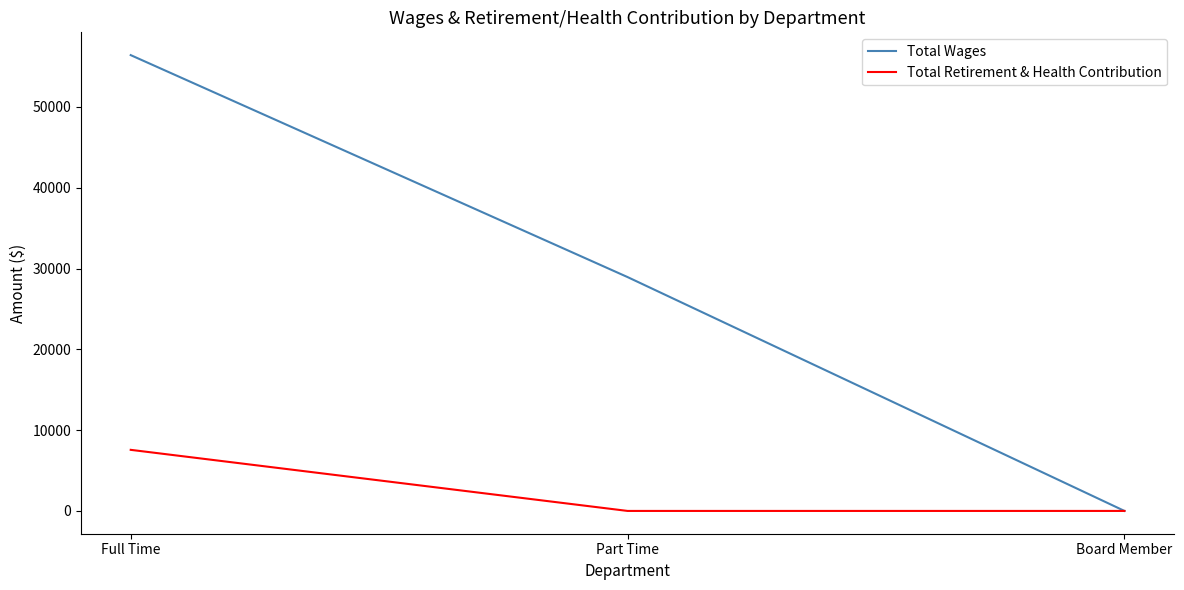

Which category has the highest value across all series?

Full Time